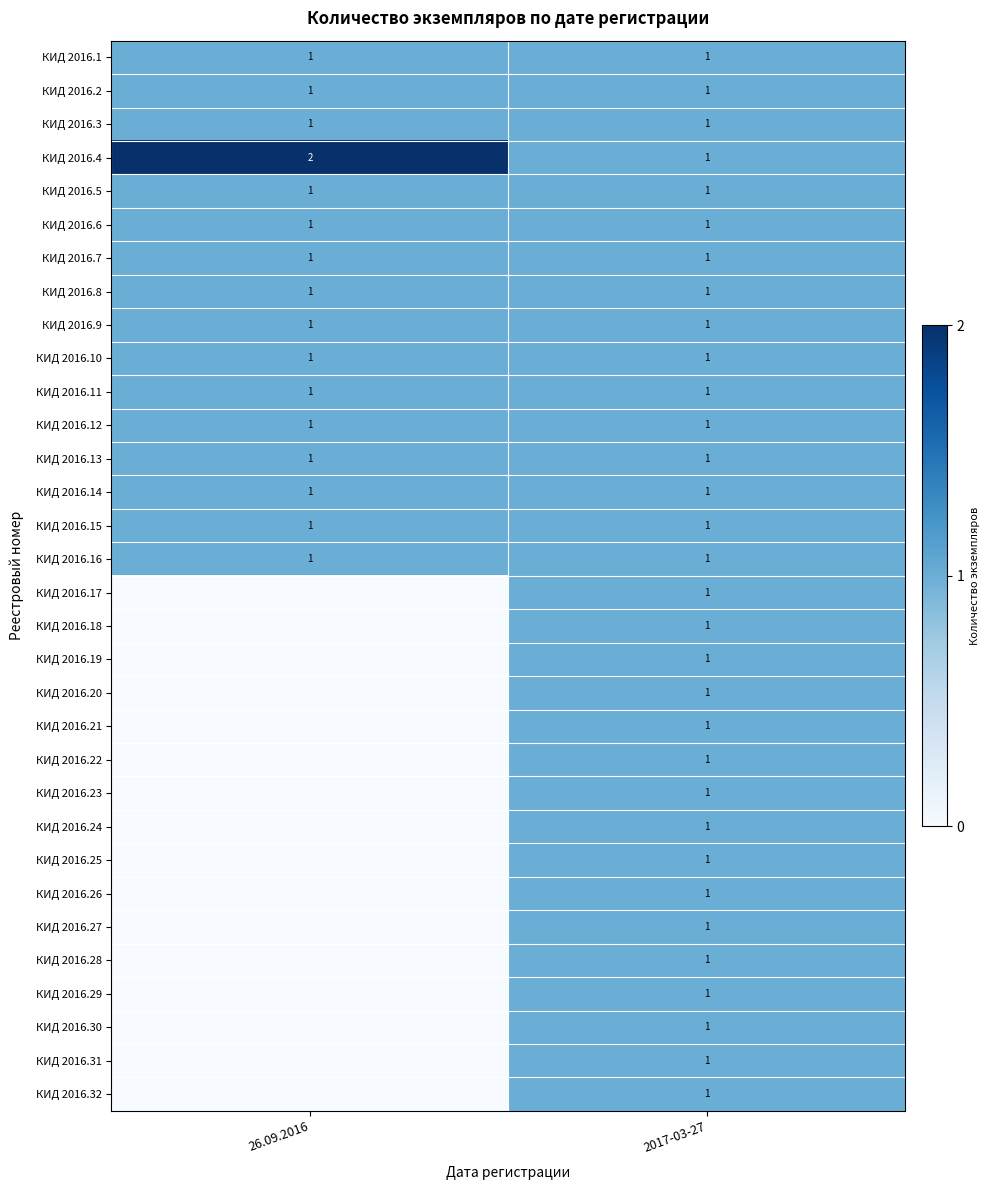

The value of КИД 2016.10 at 2017-03-27 is 1. True or false?

True